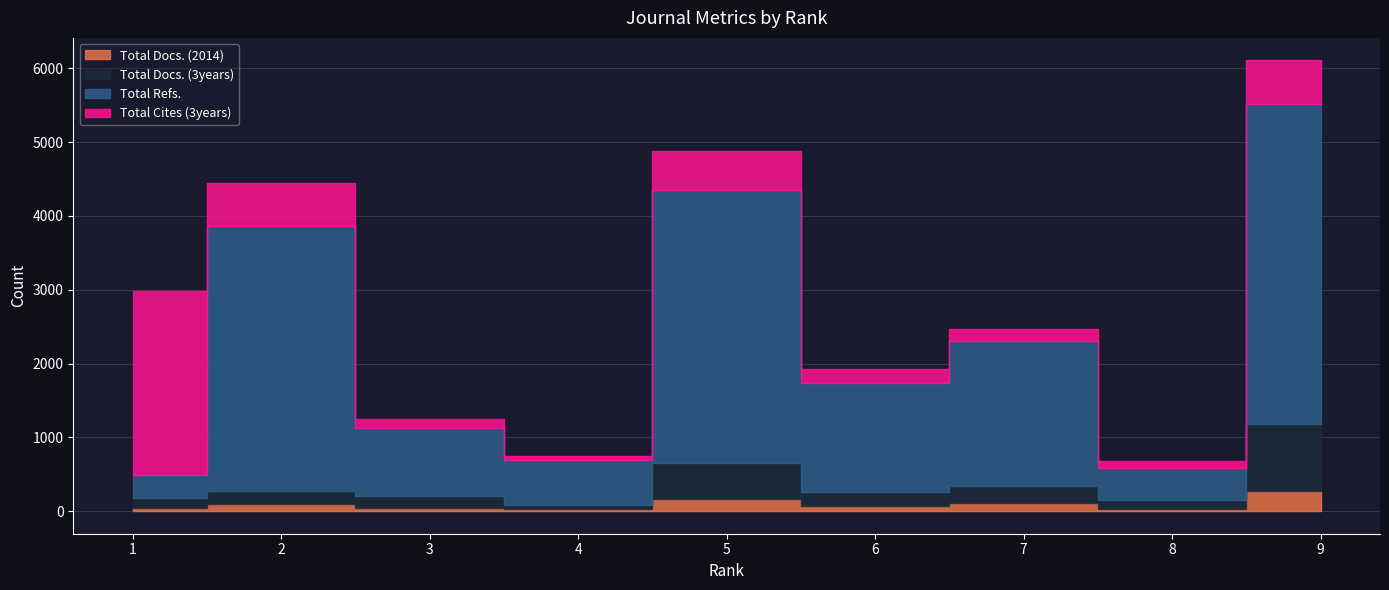

What is the smallest value displayed?

27